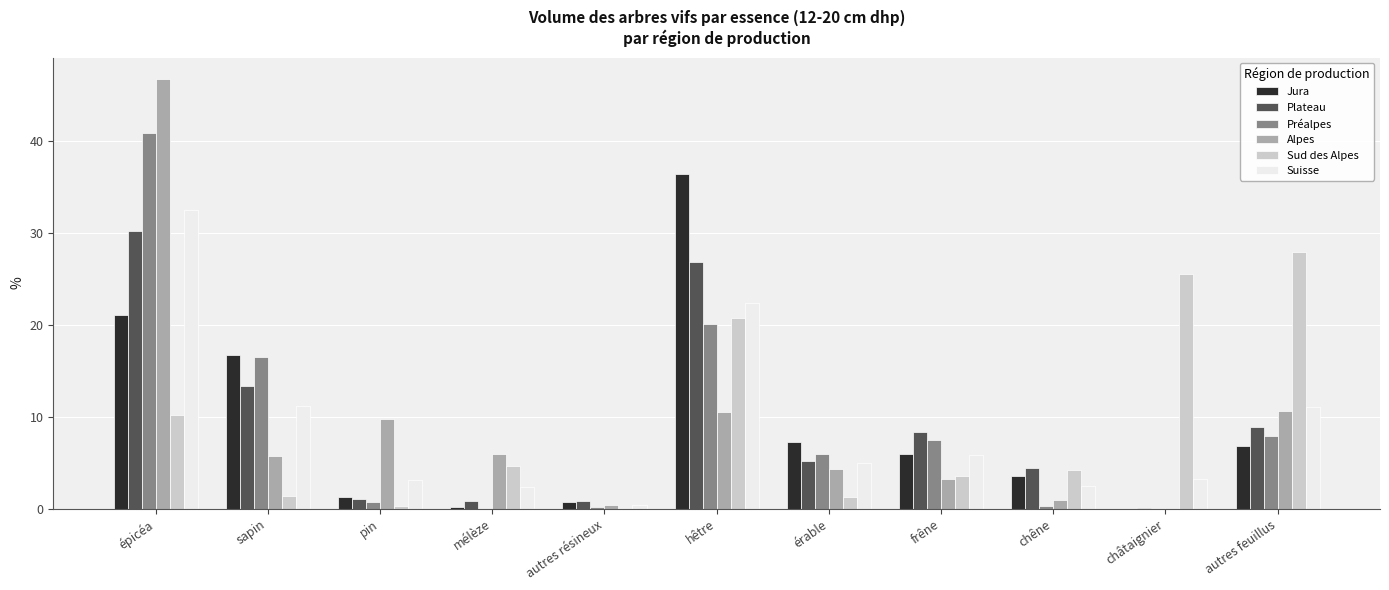

Read the Préalpes value at érable.

5.9